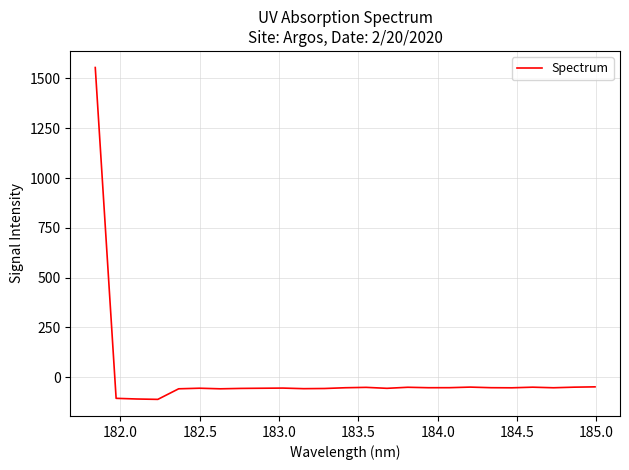

What is the maximum value shown in the chart?

1554.8